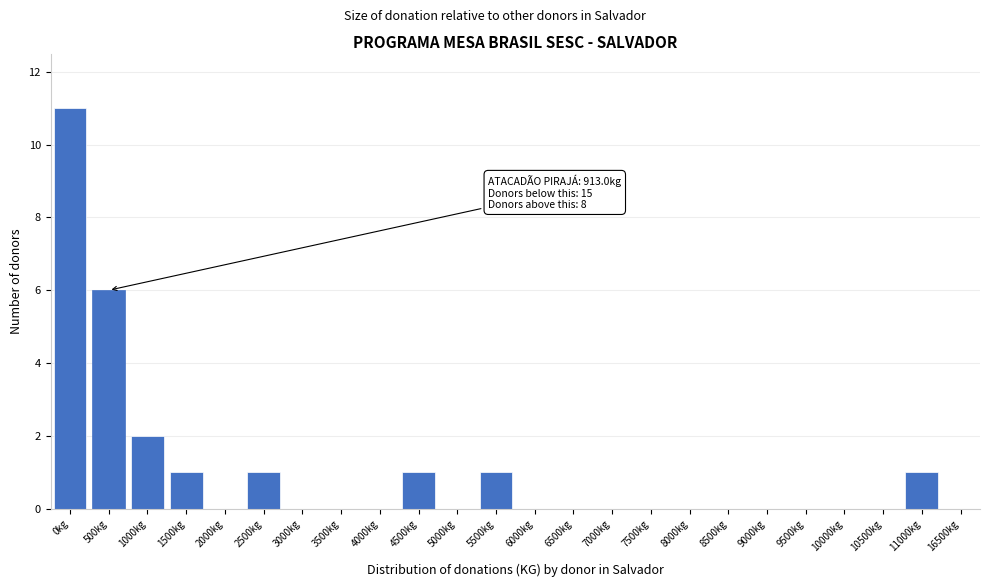

Reading right to left, extract all data points from this chart.

16500kg=0	11000kg=1	10500kg=0	10000kg=0	9500kg=0	9000kg=0	8500kg=0	8000kg=0	7500kg=0	7000kg=0	6500kg=0	6000kg=0	5500kg=1	5000kg=0	4500kg=1	4000kg=0	3500kg=0	3000kg=0	2500kg=1	2000kg=0	1500kg=1	1000kg=2	500kg=6	0kg=11